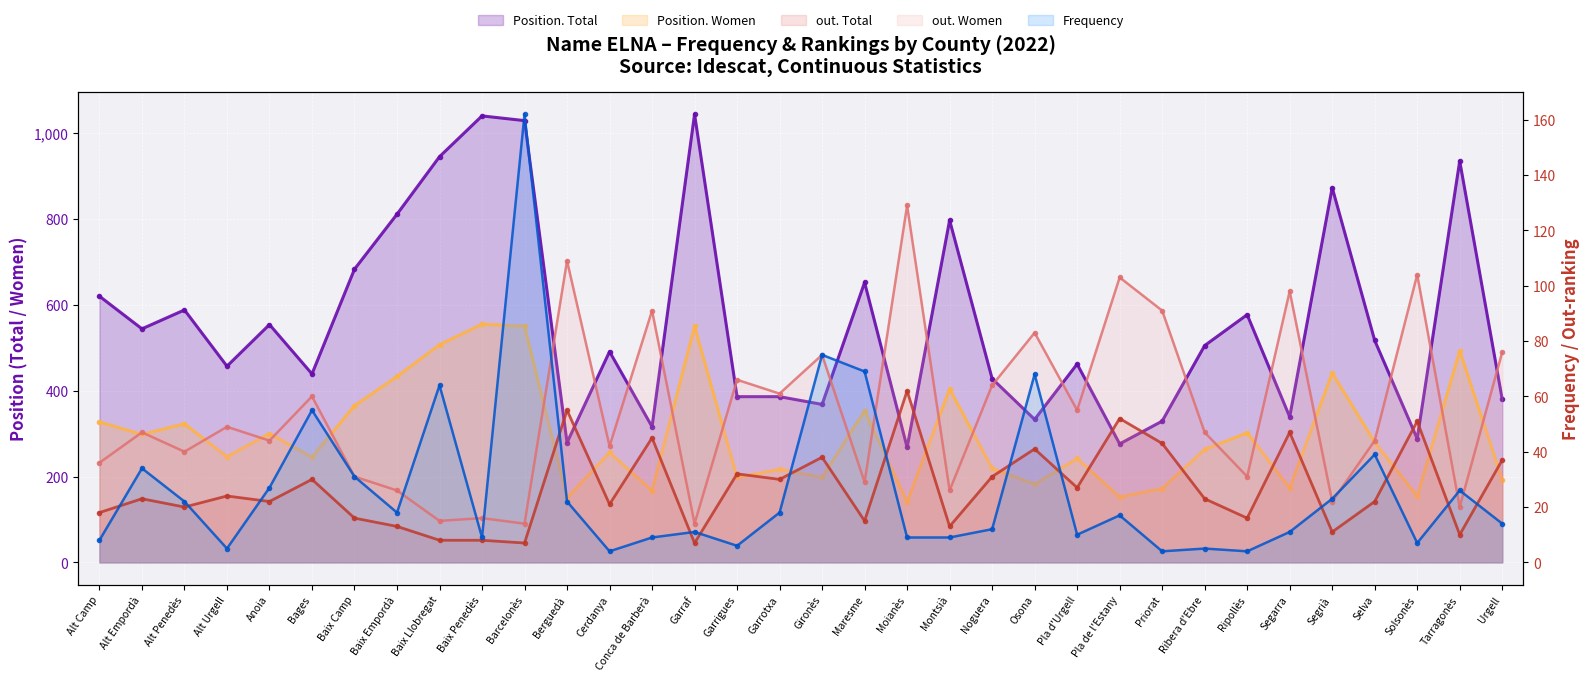

Which category has the highest value across all series?

Garraf